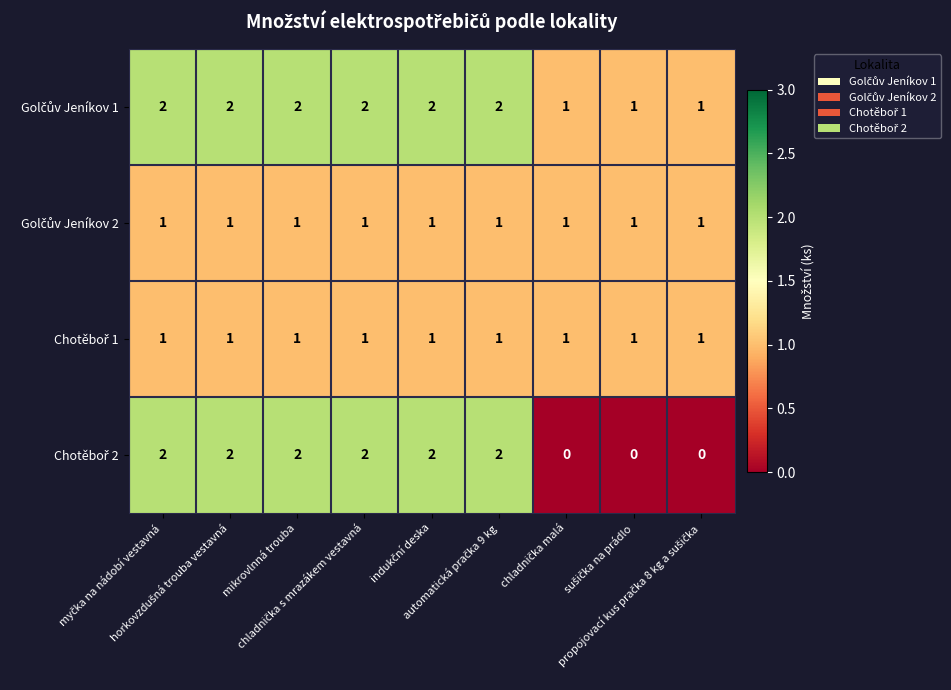

At how many categories does at least one series exceed 0?

9